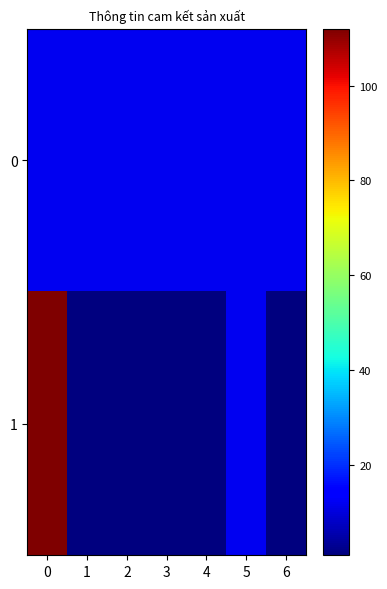

Between 1 and 2, which is larger?

1